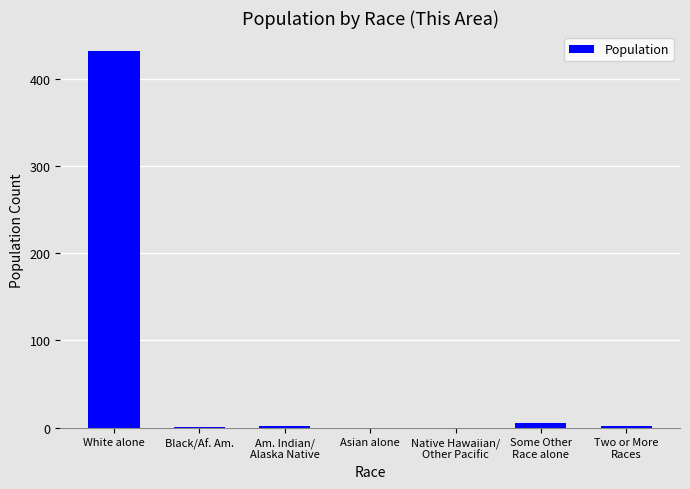

True or false: the data shows 216 at Native Hawaiian/
Other Pacific.

False